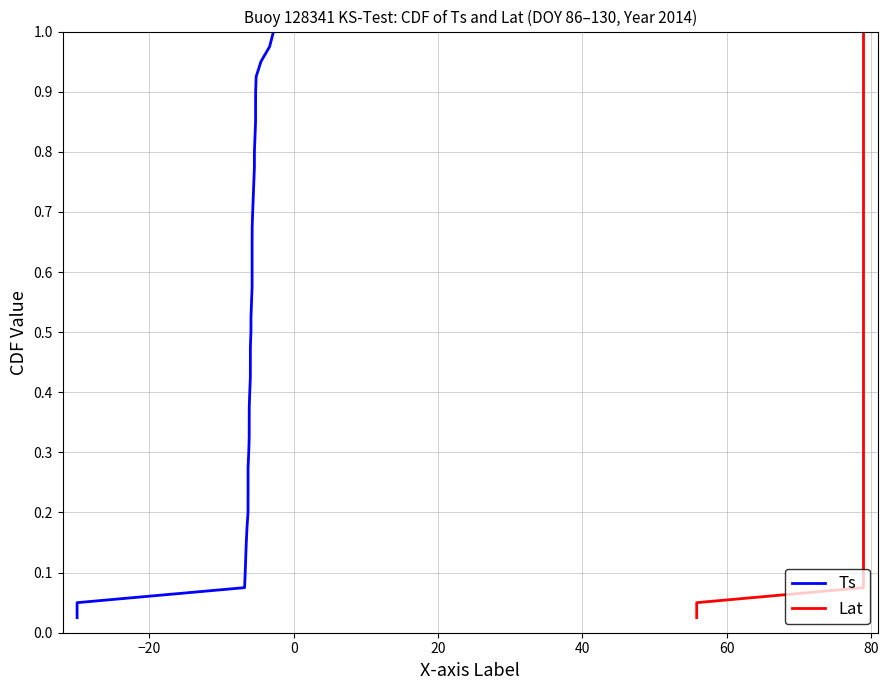

What is the difference between the second highest and minimum values in the Lat series?

0.9